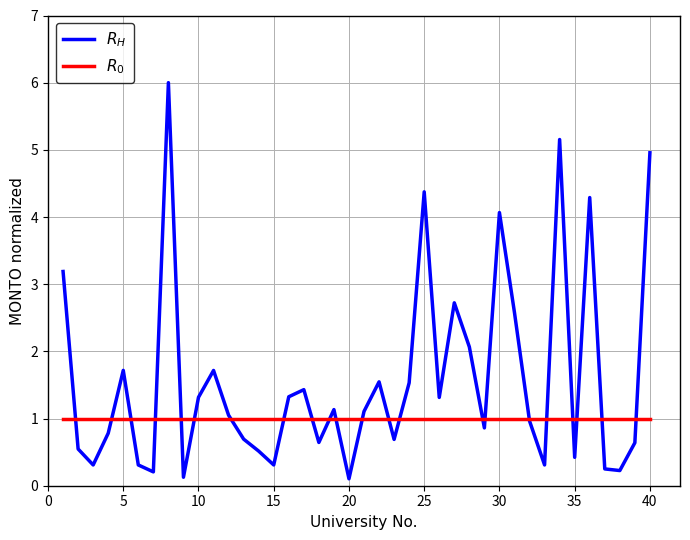

Does the chart have visible grid lines?

Yes